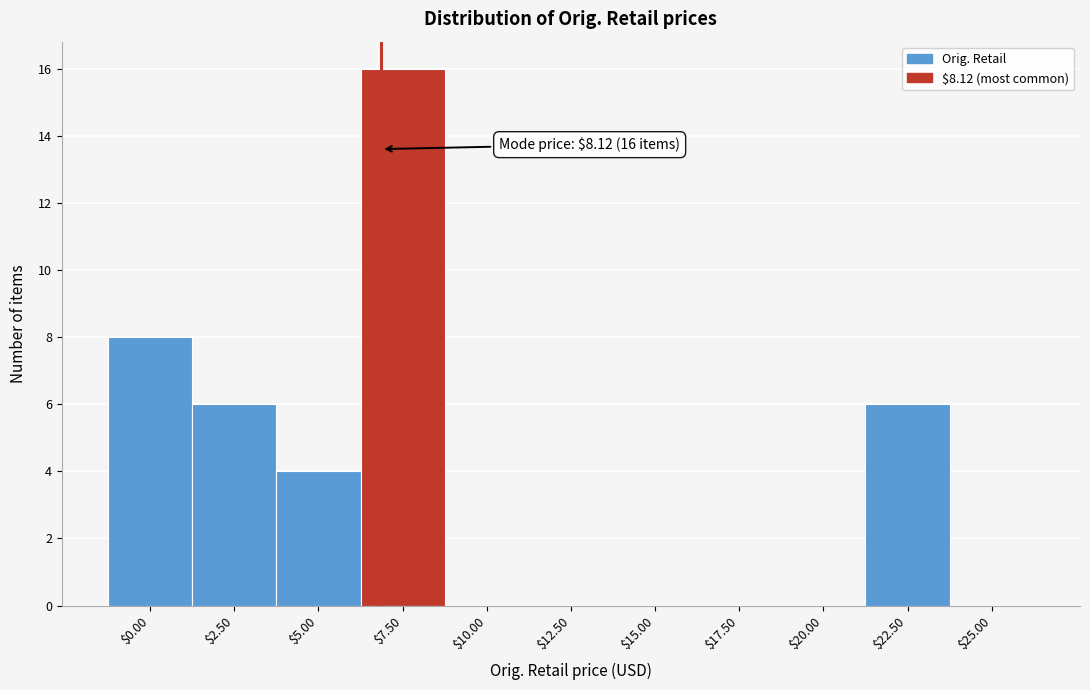

Read the value at $22.50, to the nearest 10.

10